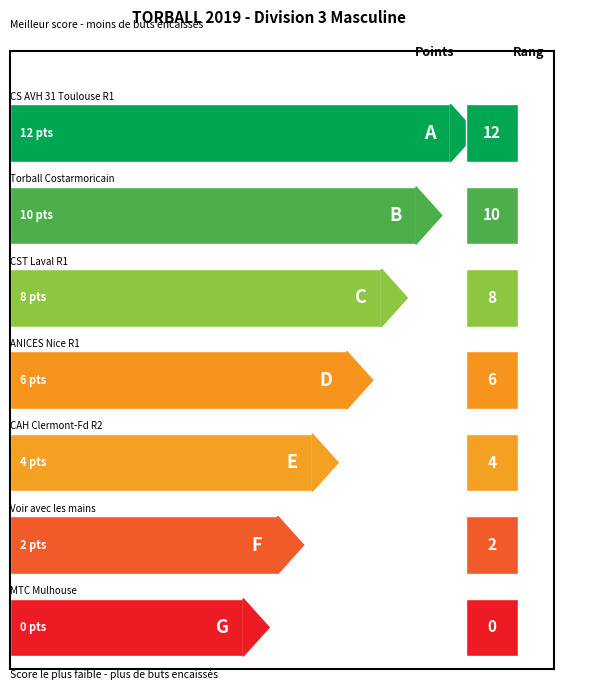

Does the chart contain any negative values?

No